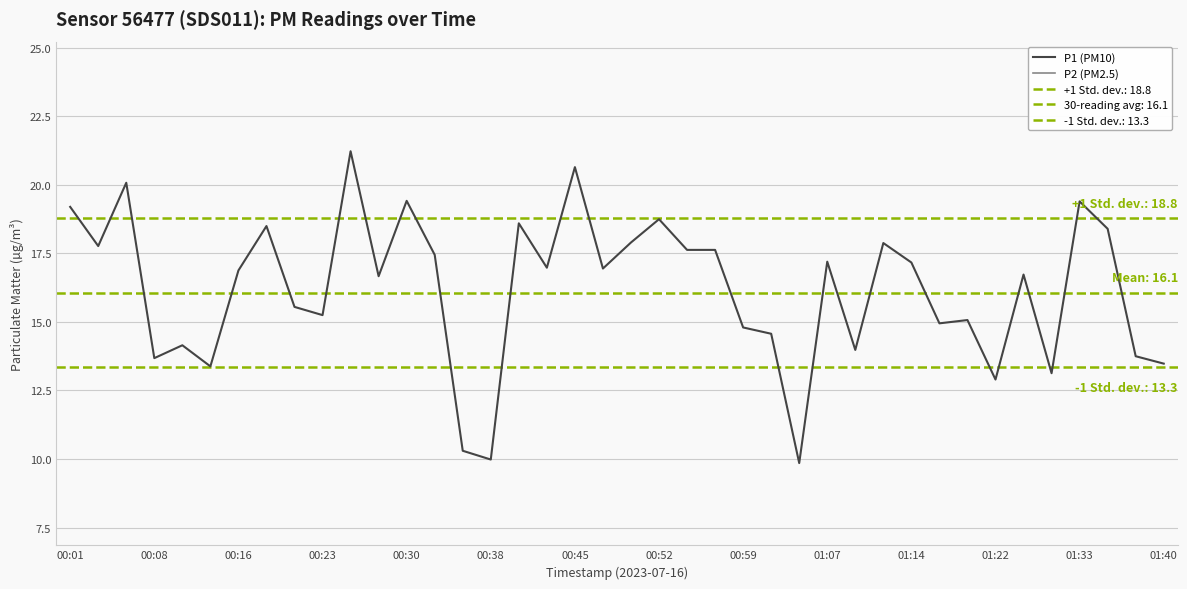

What is the highest value of the P1 (PM10) series?

21.2